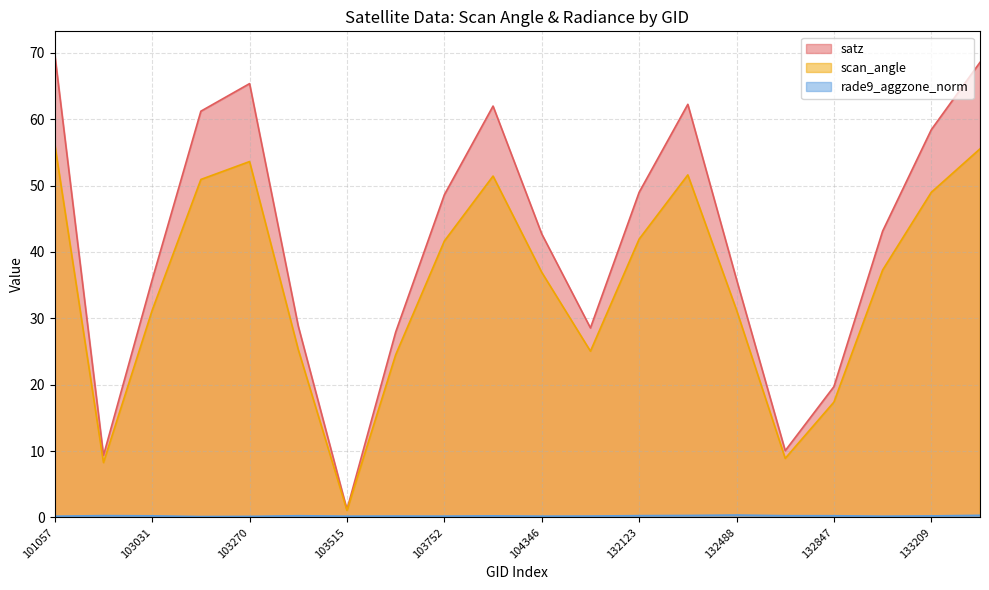

Reading left to right, list all the values displayed in this chart.

satz: 69.7	9.3	35.8	61.2	65.4	28.8	1.2	27.9	48.6	62.0	42.7	28.5	49.0	62.2	35.9	10.1	19.7	43.1	58.4	68.6
scan_angle: 56.2	8.3	31.2	50.9	53.6	25.3	1.1	24.5	41.6	51.4	36.9	25.0	41.9	51.6	31.2	8.9	17.4	37.3	49.0	55.5
rade9_aggzone_norm: 0.2	0.3	0.2	0.1	0.2	0.3	0.2	0.2	0.2	0.2	0.2	0.2	0.3	0.3	0.4	0.3	0.3	0.2	0.2	0.3